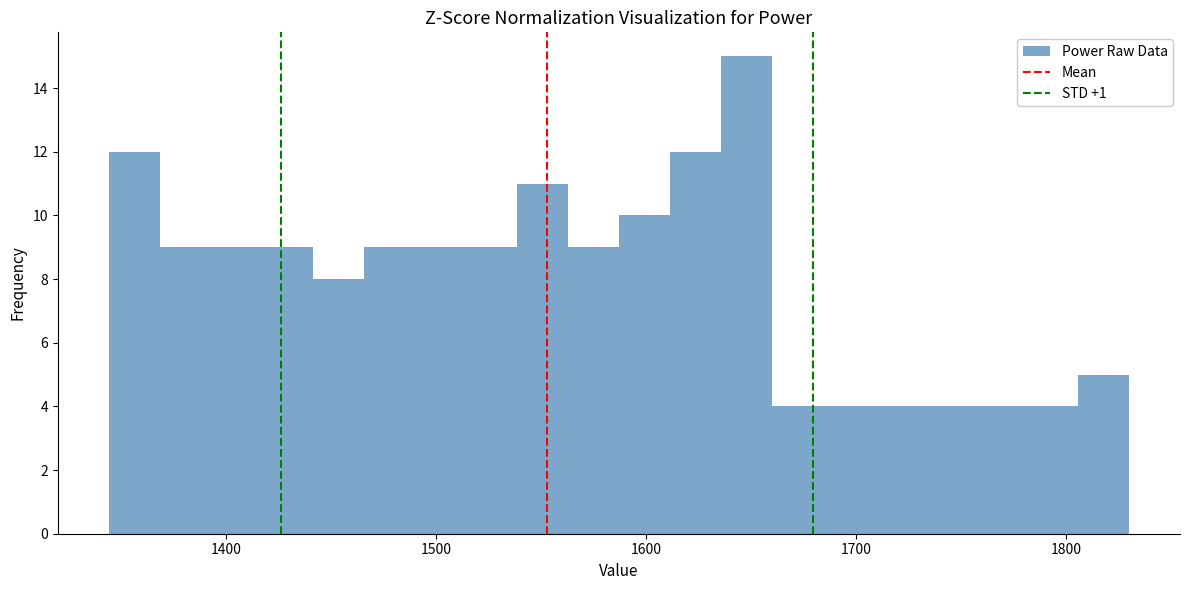

Around what value on the x-axis is the tallest bar? Give the approximate position of its centre, as read against the axis.

1650